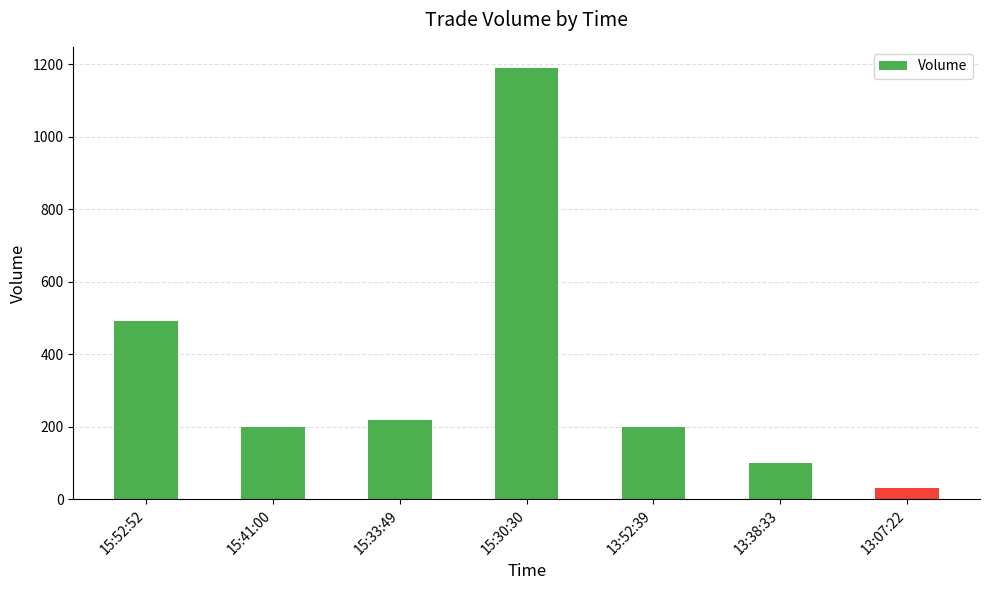

True or false: the data shows 200 at 13:52:39.

True